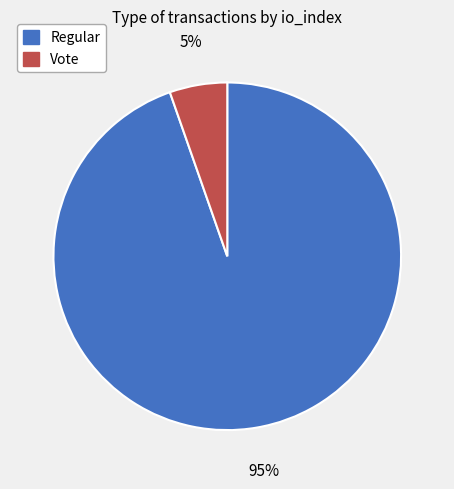

Combined, do Vote and Regular account for over 50%?

Yes